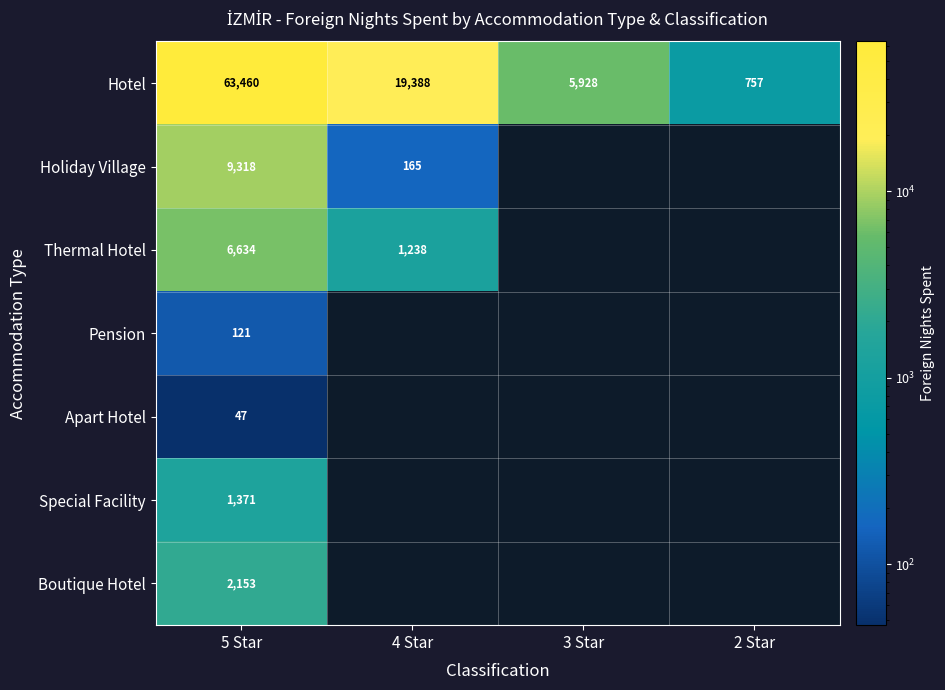

At how many categories does at least one series exceed 9176?

2